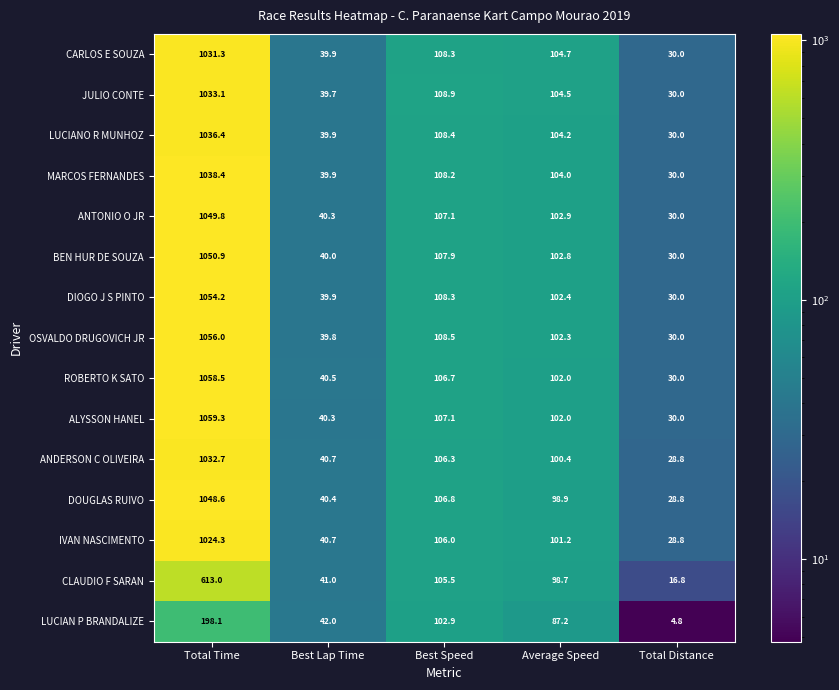

At which category does the chart reach its peak across all series?

Total Time